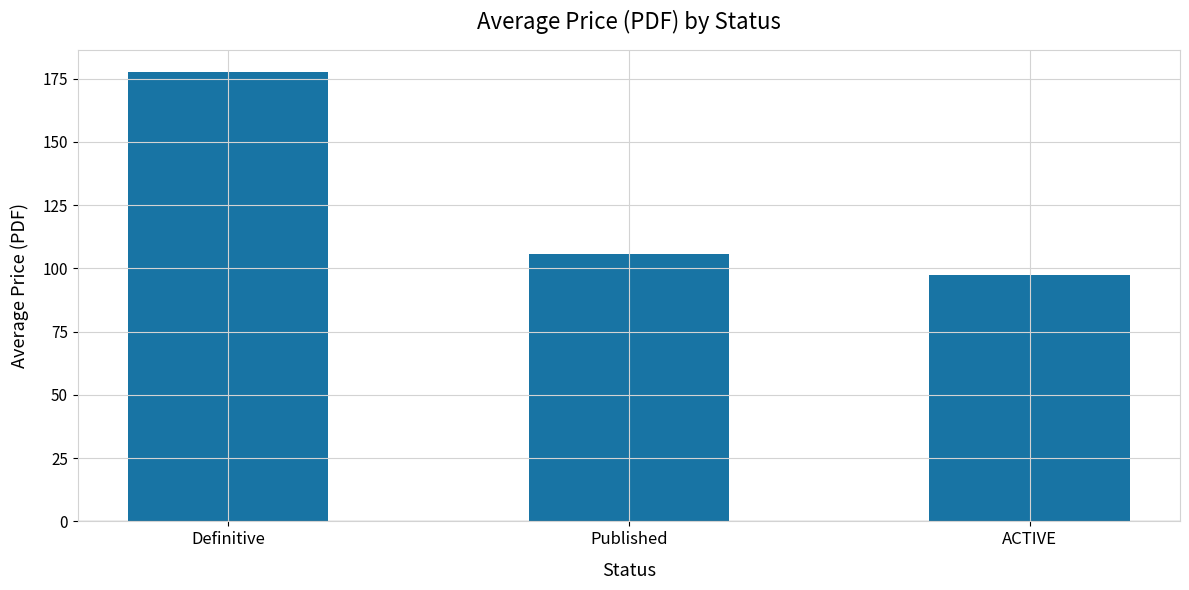

How many data points are less than 105?

1